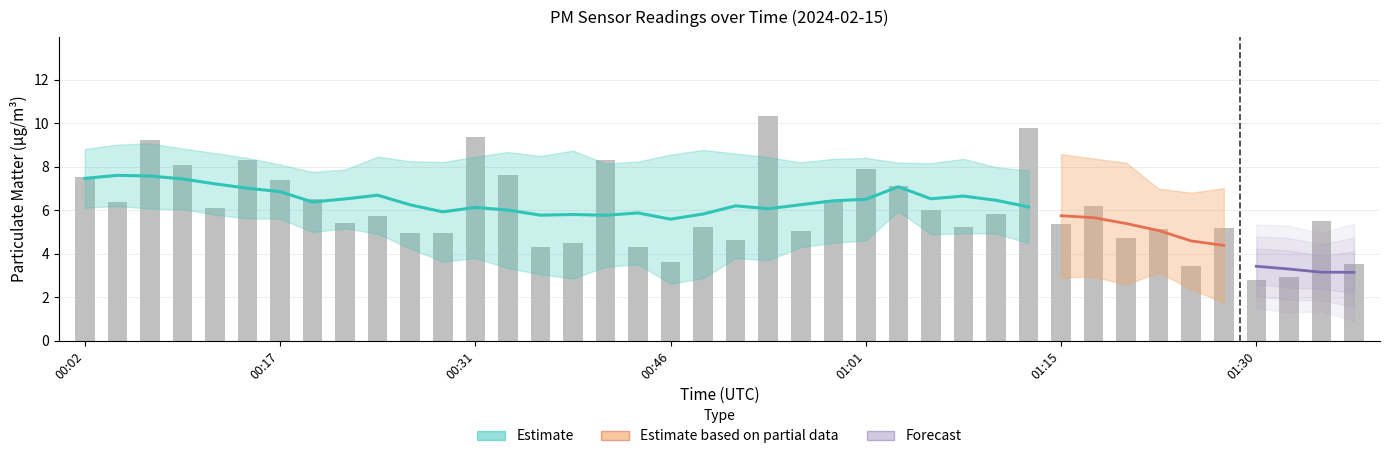

What is the difference between the maximum and minimum values?

7.6